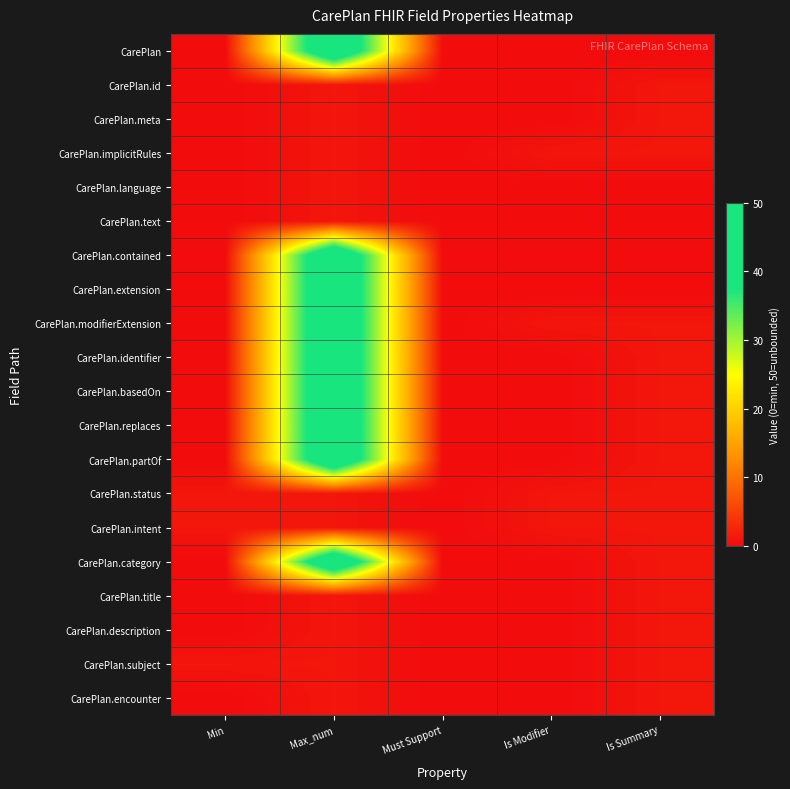

Which has a higher value, Must Support or Max_num?

Max_num